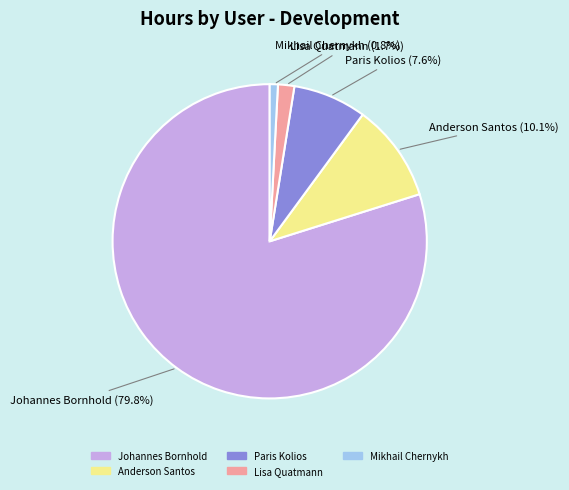

Is it true that Lisa Quatmann is 2% of the pie?

True